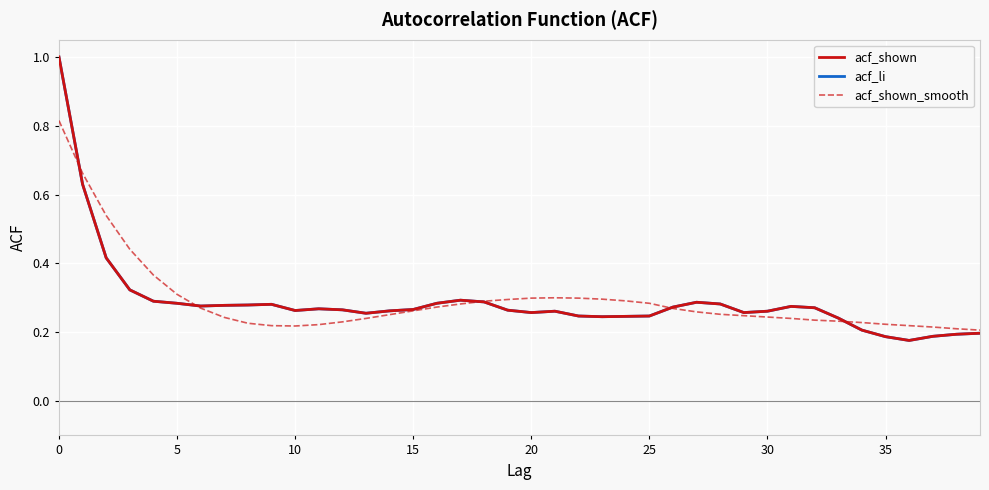

In acf_shown, how many points are lower than both neighbors (excluding endpoints)?

7